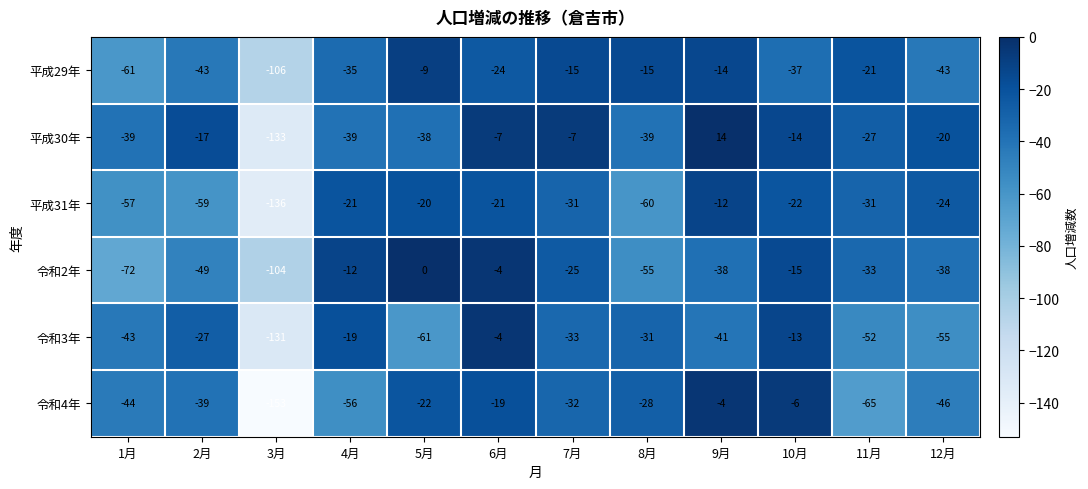

What is the maximum value shown in the chart?

14